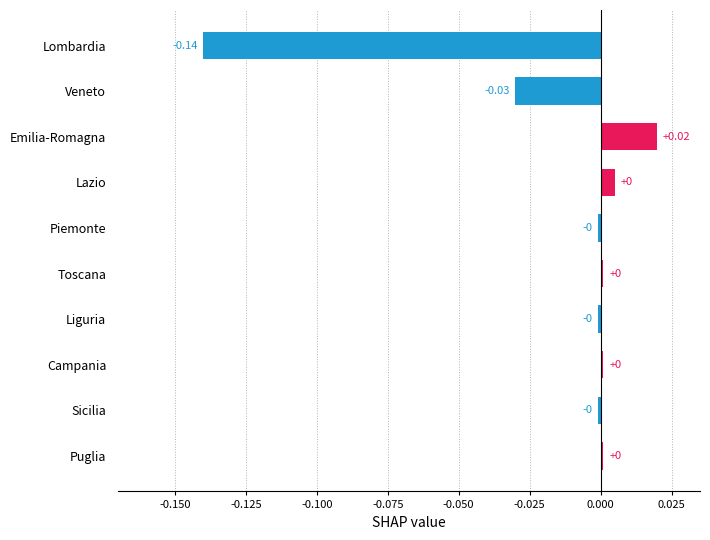

Between Emilia-Romagna and Lombardia, which is larger?

Emilia-Romagna